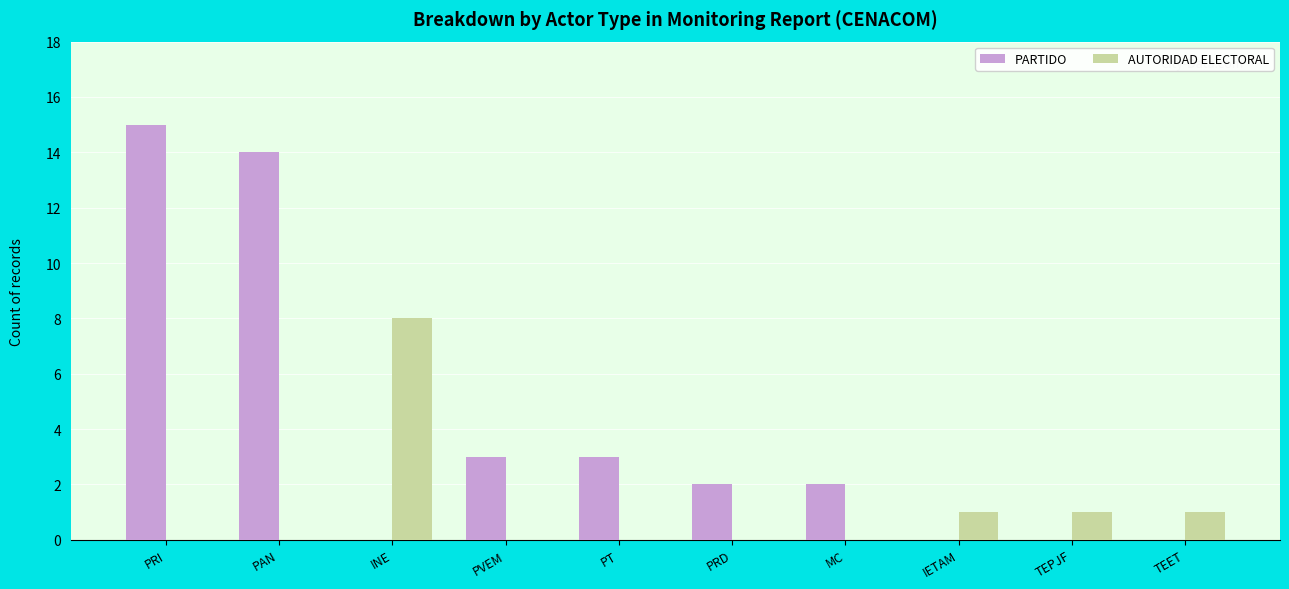

What is the sum of the AUTORIDAD ELECTORAL values at INE and PRD?

8